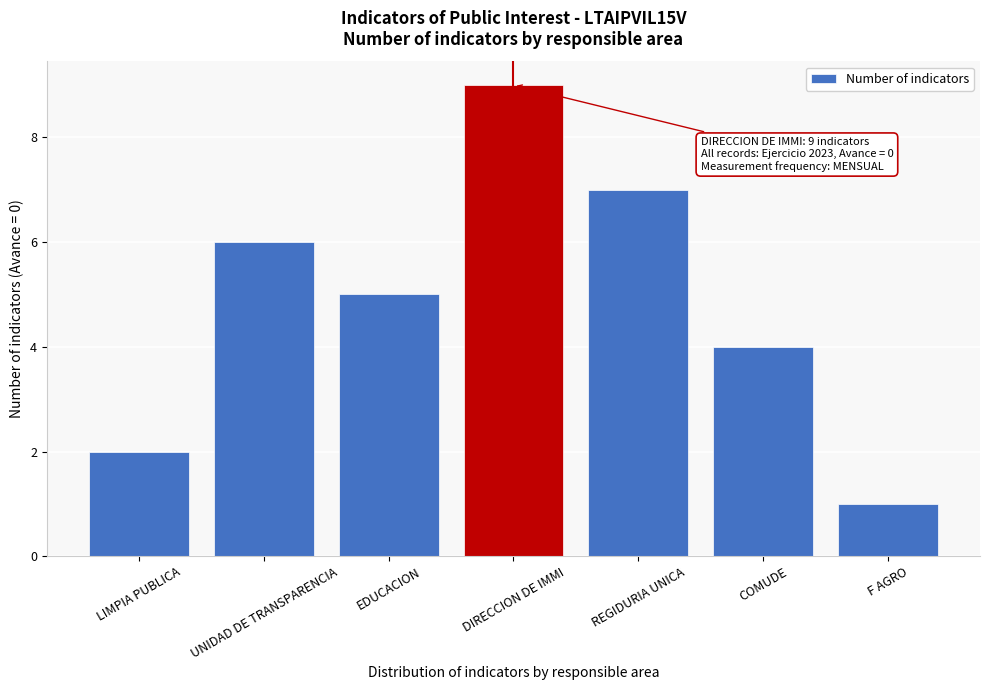

Reading left to right, what are all the values shown in this chart?

2	6	5	9	7	4	1